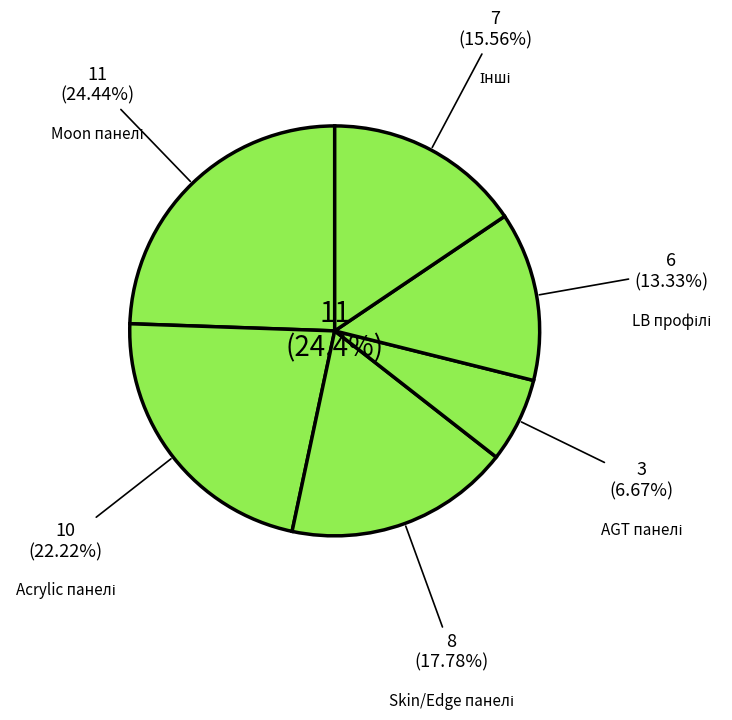

Count the number of slices in the pie.

6